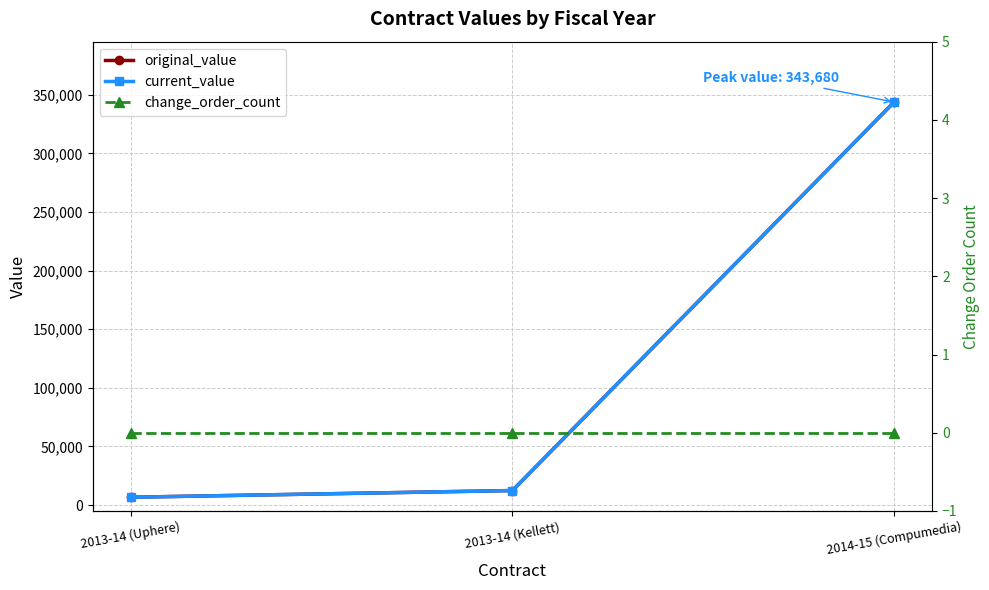

Where is change_order_count nearest to the value 0?

2013-14 (Uphere)